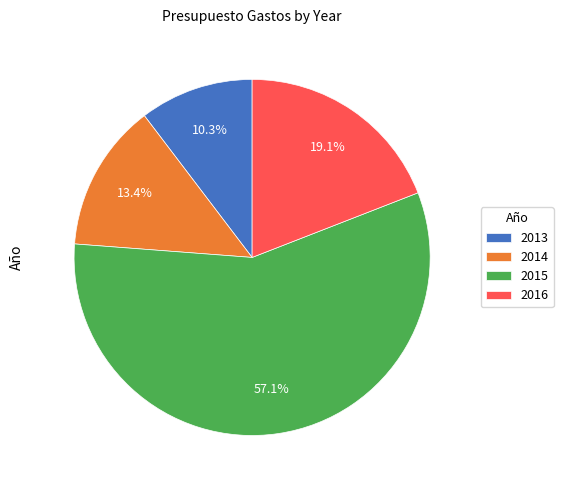

Does 2015 represent more than half of the total?

Yes